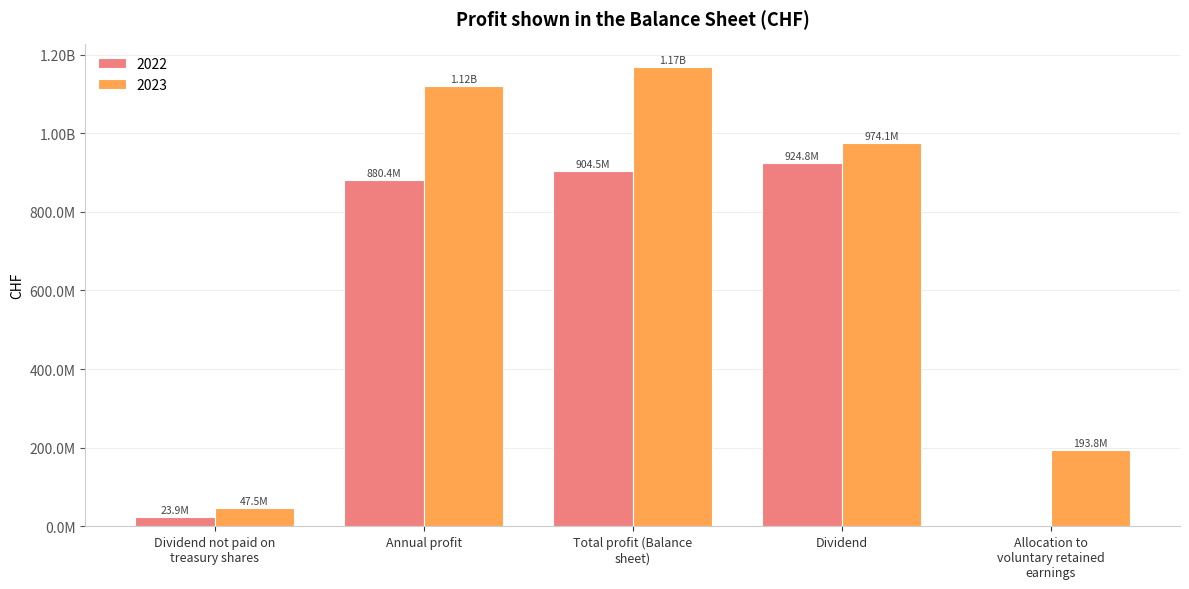

Does the chart contain stacked bars?

No